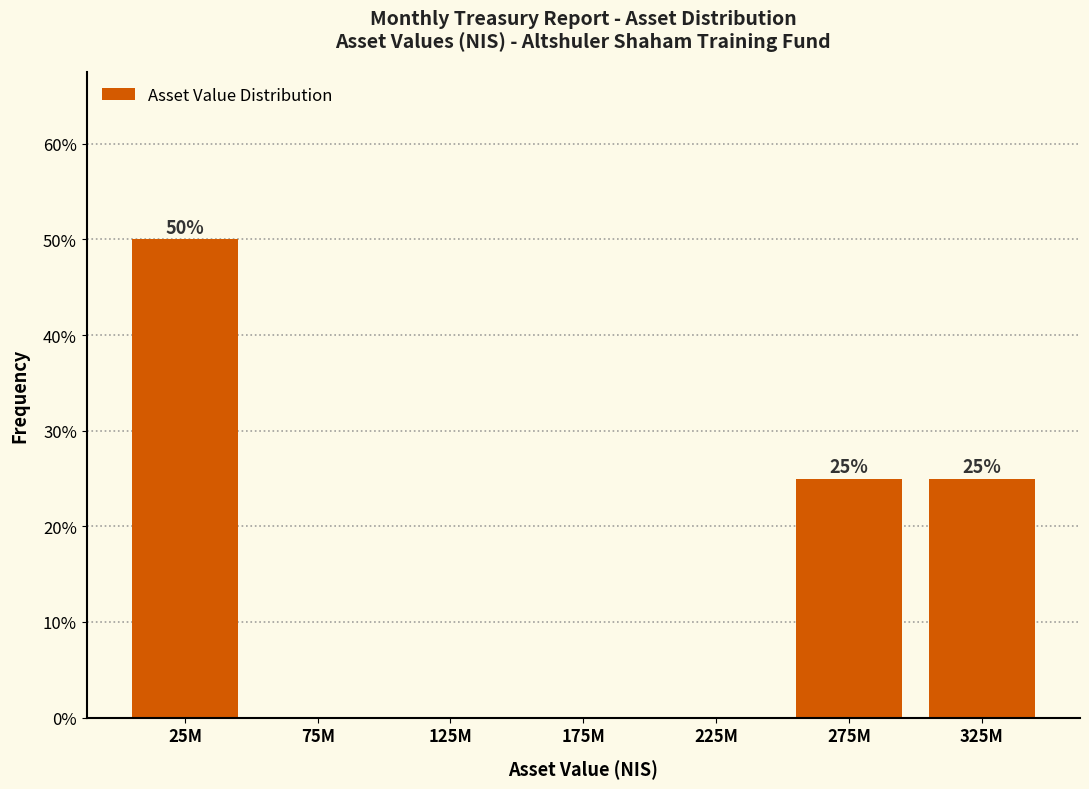

Reading left to right, transcribe all the data shown in this chart.

25M=50	75M=0	125M=0	175M=0	225M=0	275M=25	325M=25